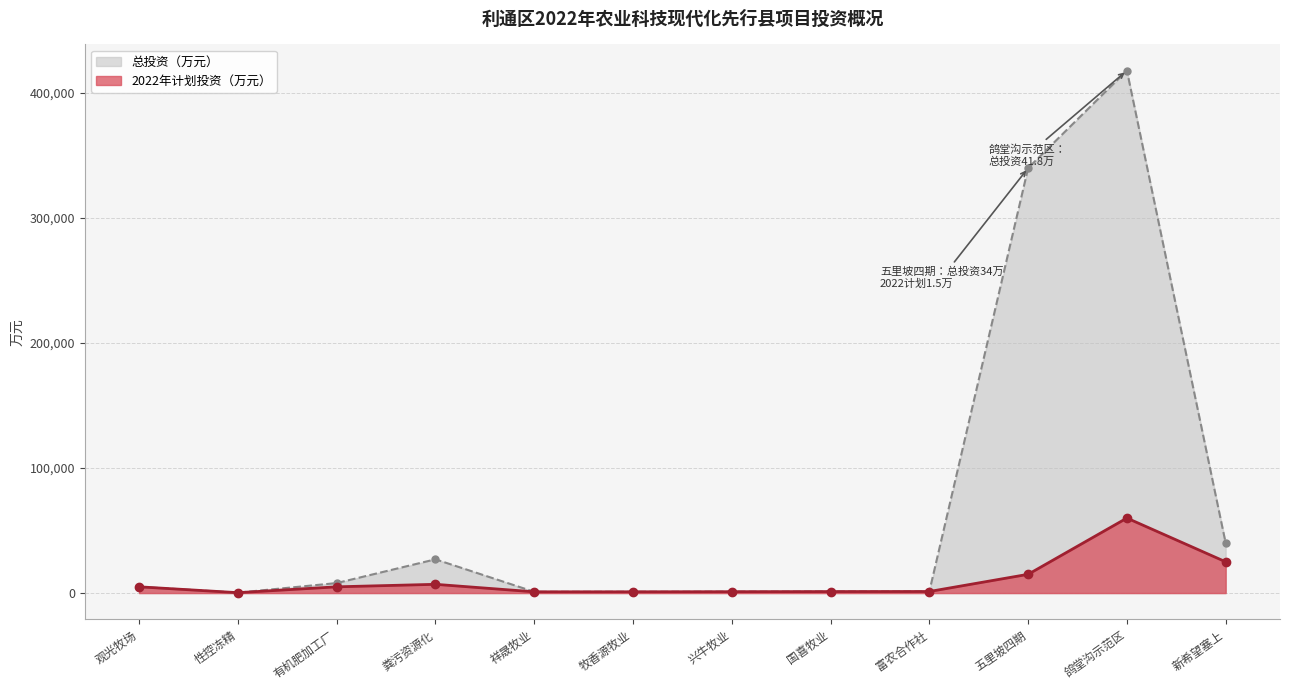

What is the smallest value displayed?

320